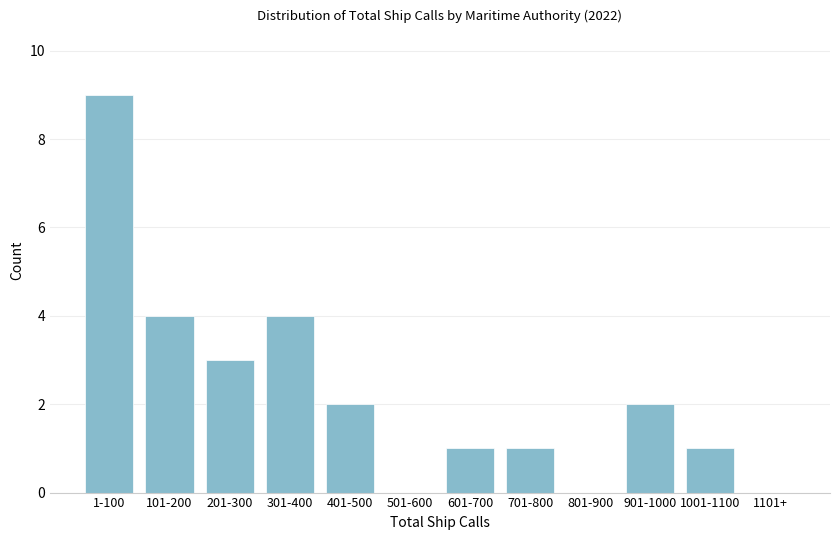

Reading left to right, extract all data points from this chart.

1-100=9	101-200=4	201-300=3	301-400=4	401-500=2	501-600=0	601-700=1	701-800=1	801-900=0	901-1000=2	1001-1100=1	1101+=0